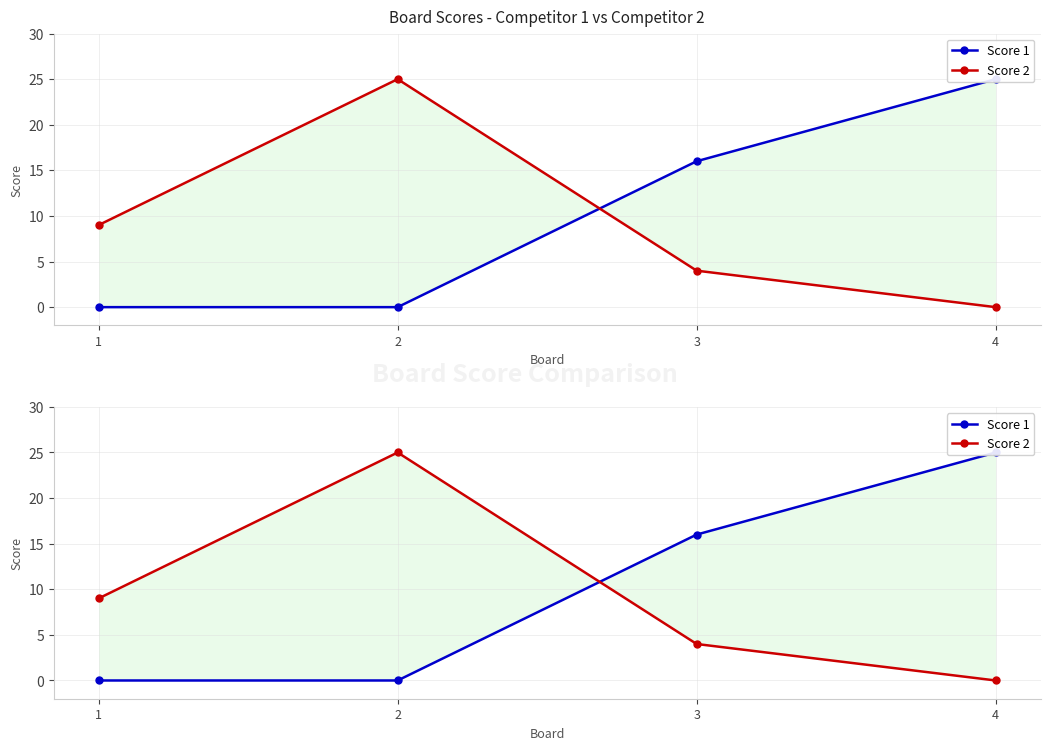

How many data points does each series have?

4